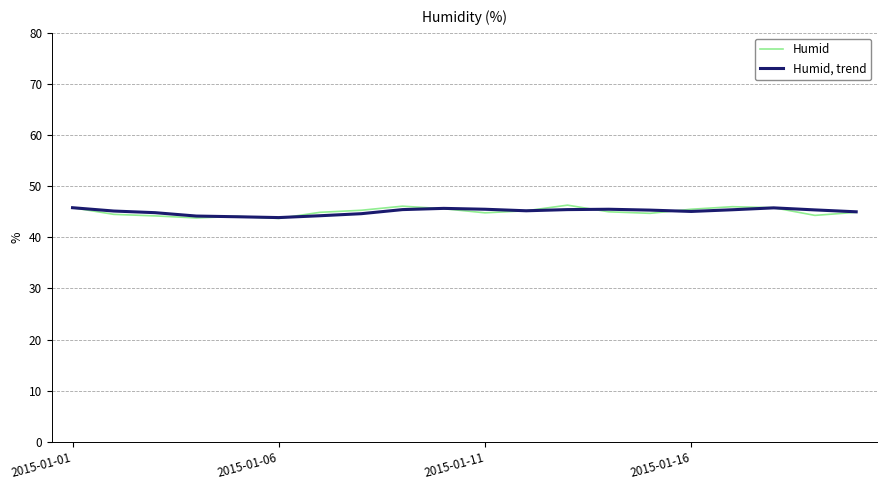

Rank the series by their maximum value, from highest to lowest.

Humid, Humid, trend